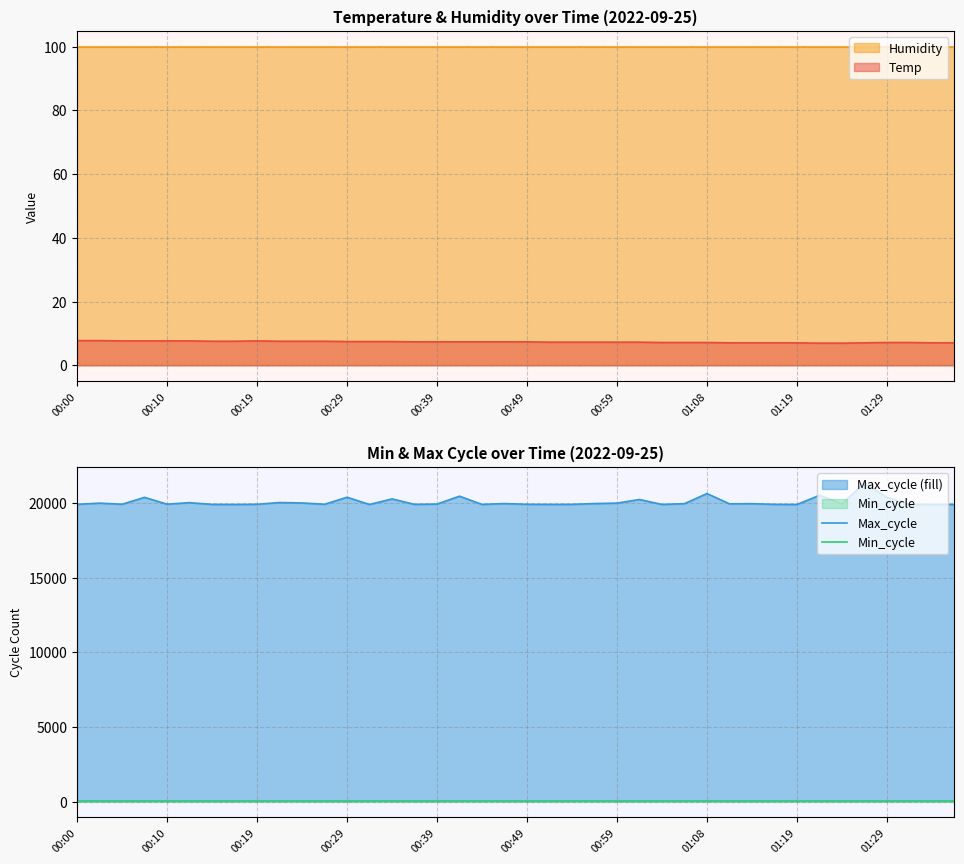

Does the chart have visible grid lines?

Yes